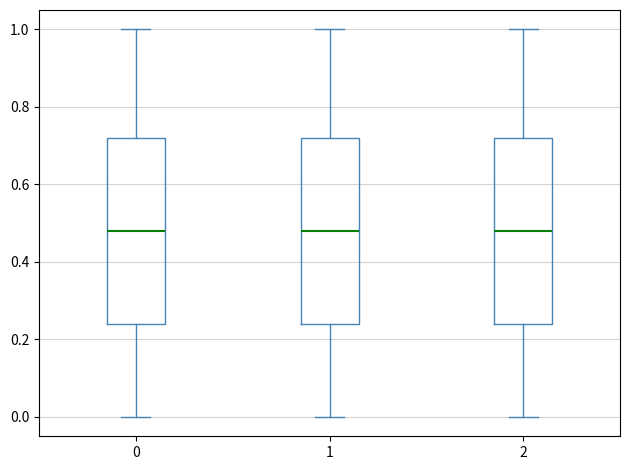

Reading left to right, transcribe this box plot: for each box, give where its median line is, the range the box spans, and where its two whiskers end, as read against the y-axis. The values are not printed on the chart, so give them approximately, as read against the axis.

0: median 0.48, box 0.24 to 0.72, whiskers 0.00 to 1.00
1: median 0.48, box 0.24 to 0.72, whiskers 0.00 to 1.00
2: median 0.48, box 0.24 to 0.72, whiskers 0.00 to 1.00